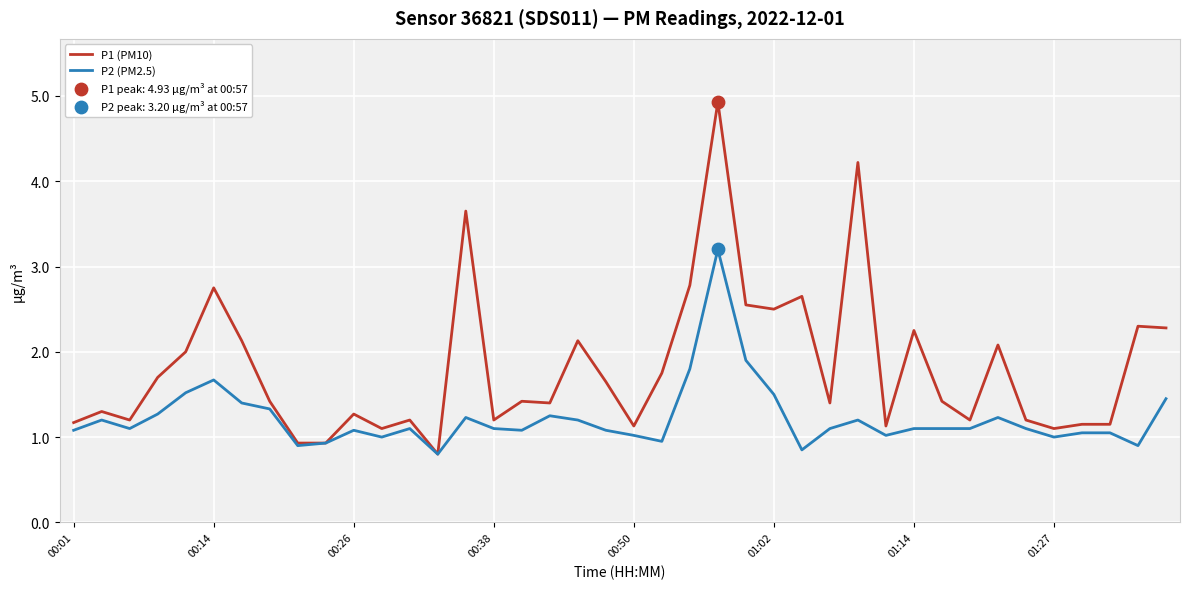

Which series has the widest spread of values?

P1 (PM10)